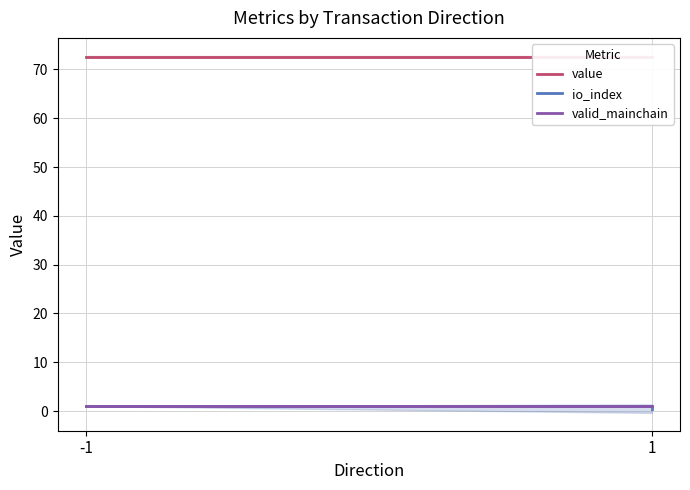

Is the value of io_index at 1 greater than the value of value at -1?

No